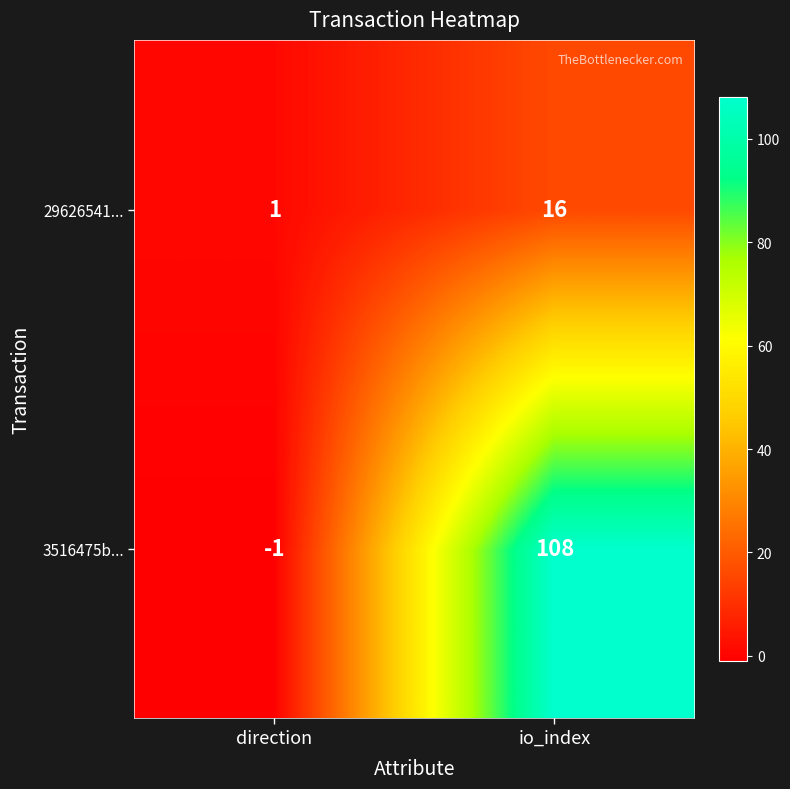

At which label is 29626541... closest to 8?

direction